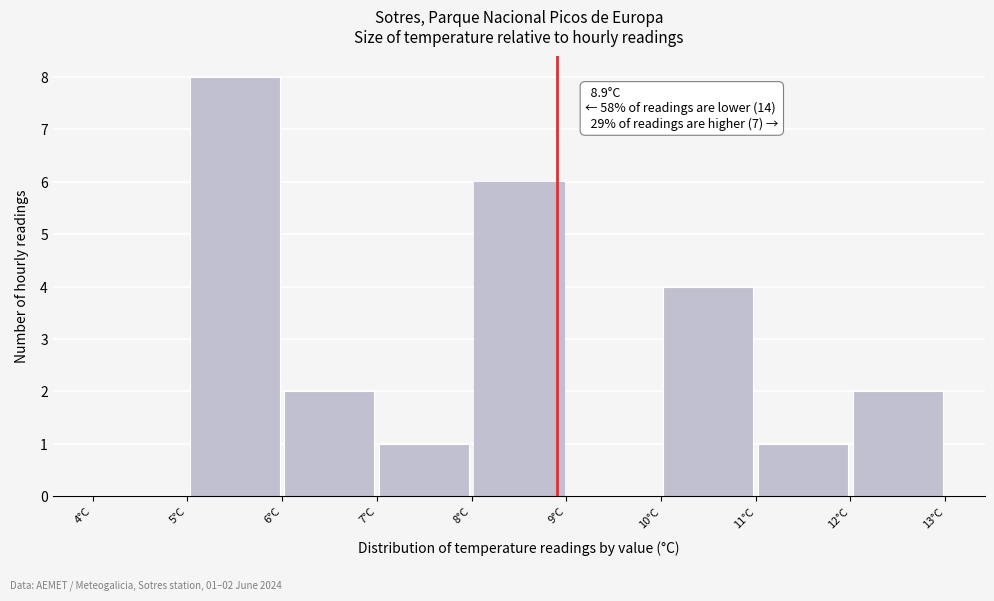

Which range on the x-axis has the tallest bar?

5 to 6